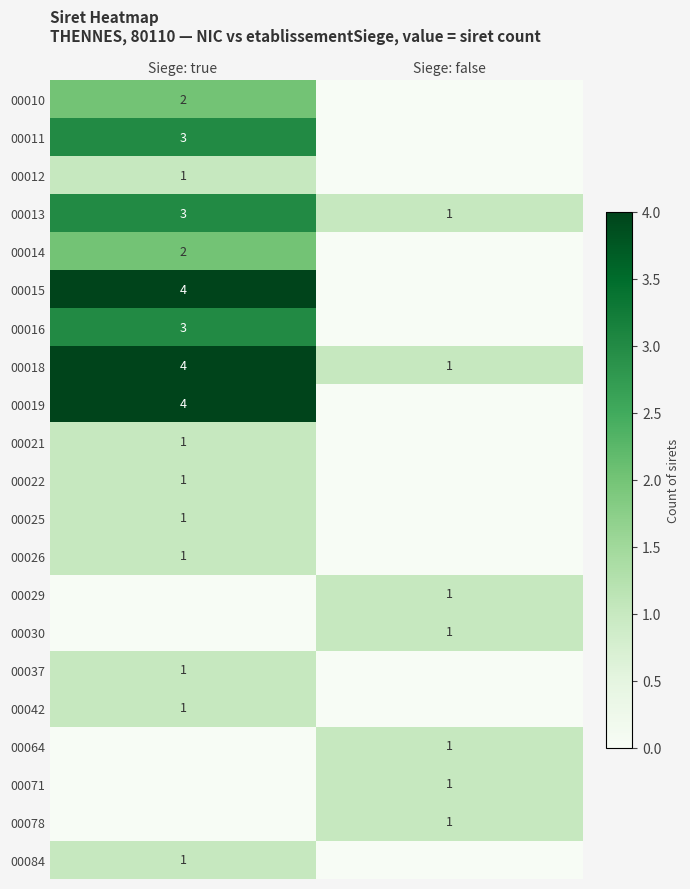

The value of 00026 at Siege: true is 1. True or false?

True